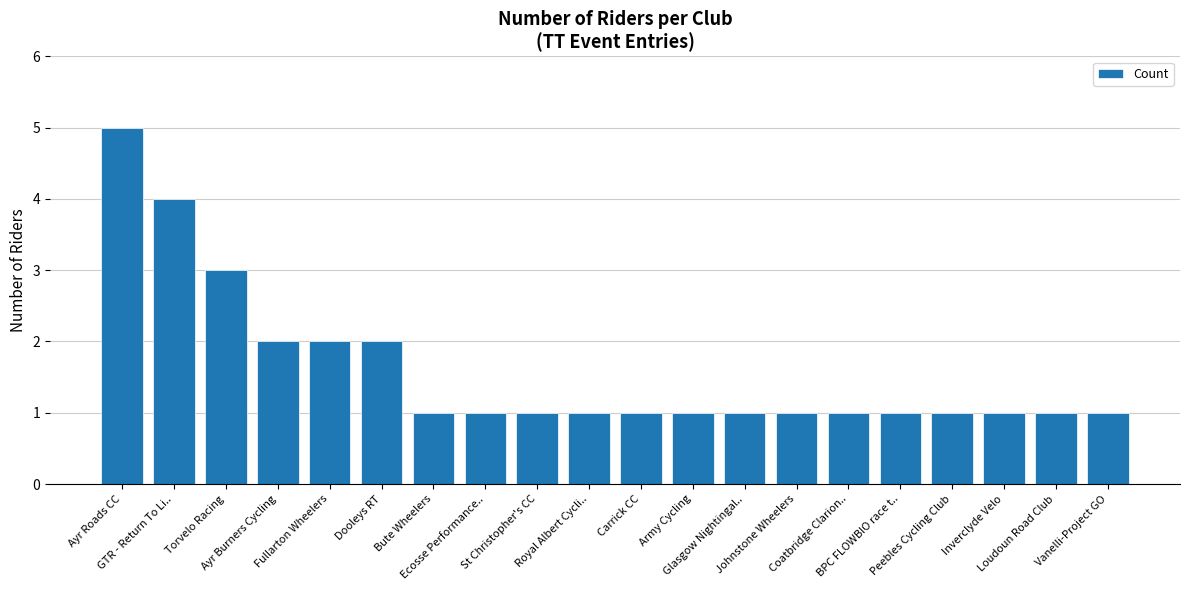

What is the label of the 8th bar from the left?

Ecosse Performance..